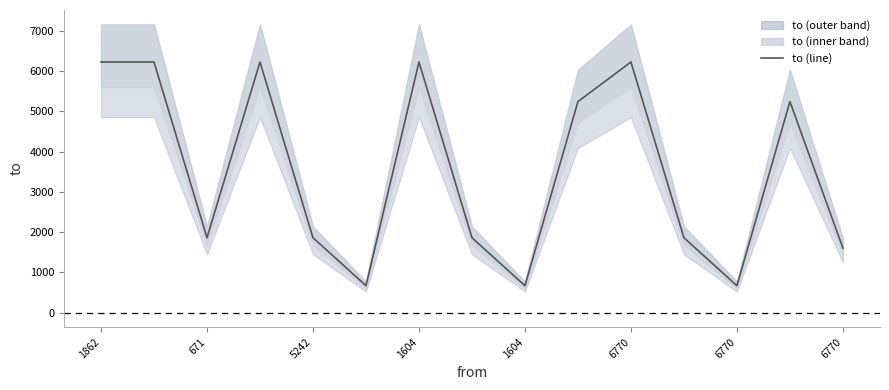

The chart shows a value of 3203 at 6770. True or false?

False